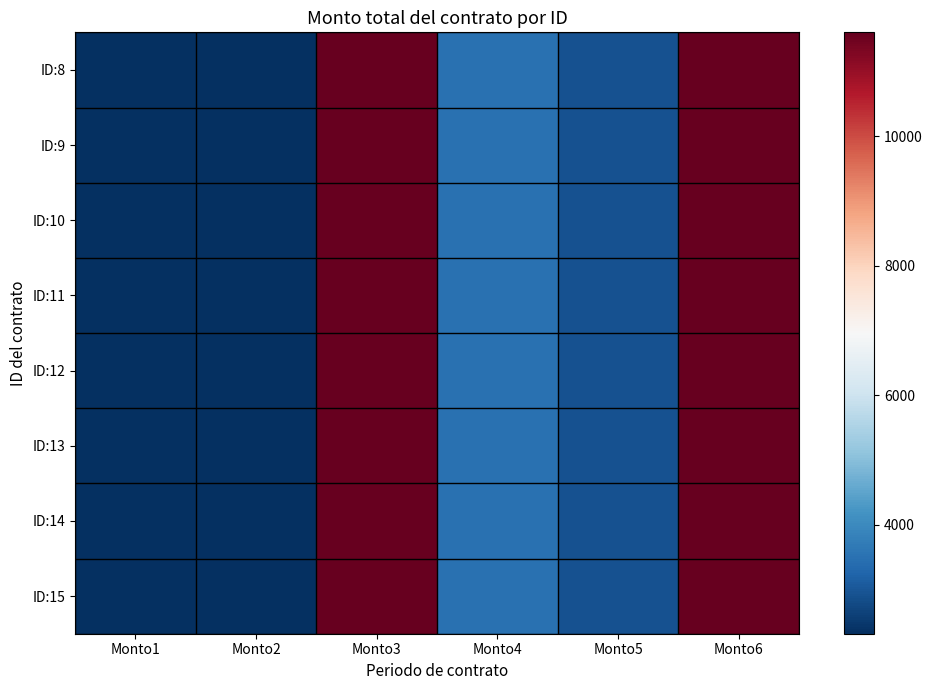

Reading right to left, transcribe all the data shown in this chart.

ID:8: Monto6=11600	Monto5=2900	Monto4=3480	Monto3=11600	Monto2=2320	Monto1=2320
ID:9: Monto6=11600	Monto5=2900	Monto4=3480	Monto3=11600	Monto2=2320	Monto1=2320
ID:10: Monto6=11600	Monto5=2900	Monto4=3480	Monto3=11600	Monto2=2320	Monto1=2320
ID:11: Monto6=11600	Monto5=2900	Monto4=3480	Monto3=11600	Monto2=2320	Monto1=2320
ID:12: Monto6=11600	Monto5=2900	Monto4=3480	Monto3=11600	Monto2=2320	Monto1=2320
ID:13: Monto6=11600	Monto5=2900	Monto4=3480	Monto3=11600	Monto2=2320	Monto1=2320
ID:14: Monto6=11600	Monto5=2900	Monto4=3480	Monto3=11600	Monto2=2320	Monto1=2320
ID:15: Monto6=11600	Monto5=2900	Monto4=3480	Monto3=11600	Monto2=2320	Monto1=2320